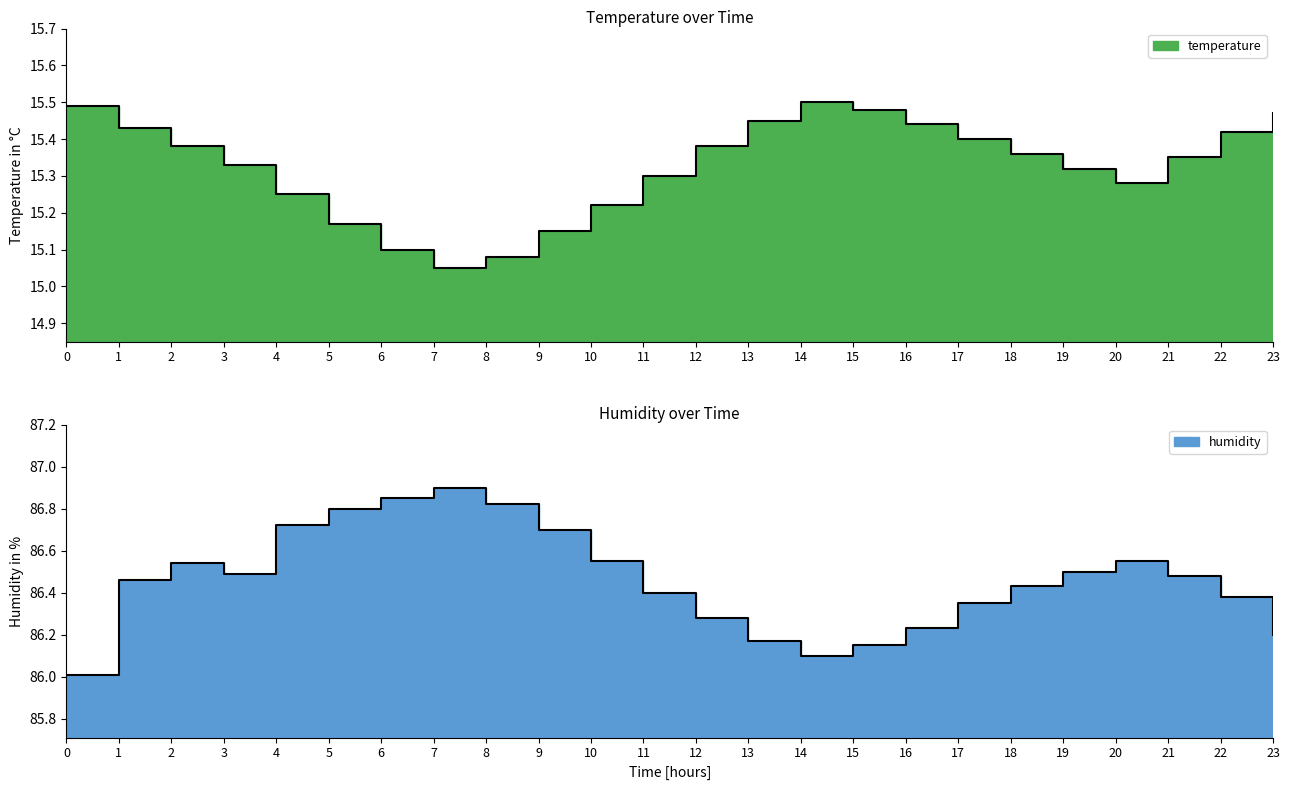

List the series in order of their peak value, highest first.

humidity, temperature